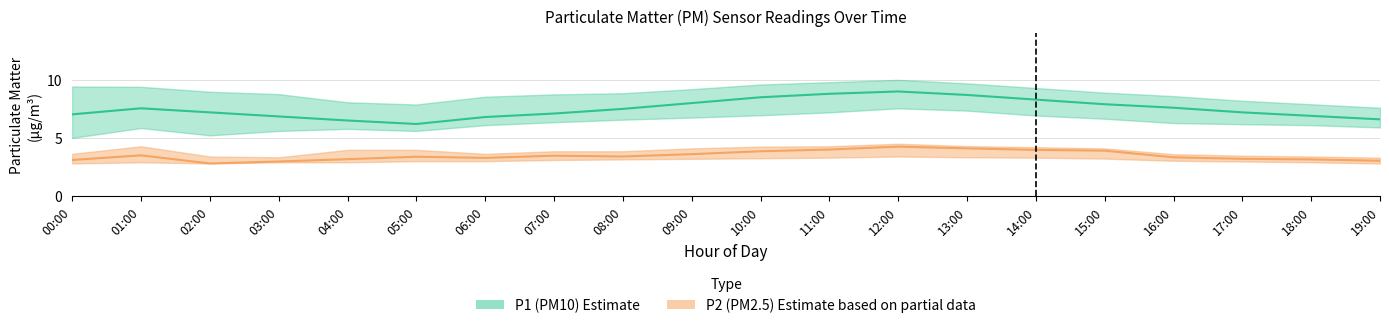

What is the label of the 14th point from the right?

06:00